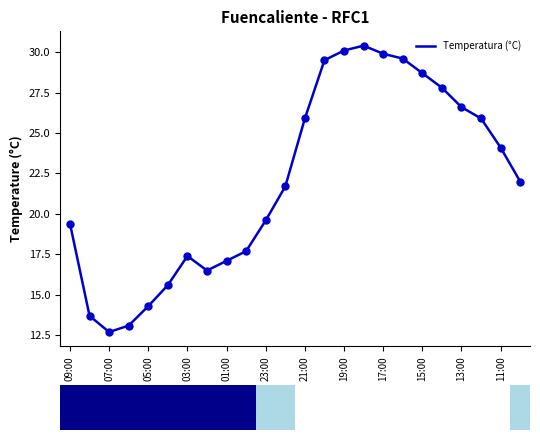

The value of Temperatura (°C) at 19:00 is 30.1. True or false?

True